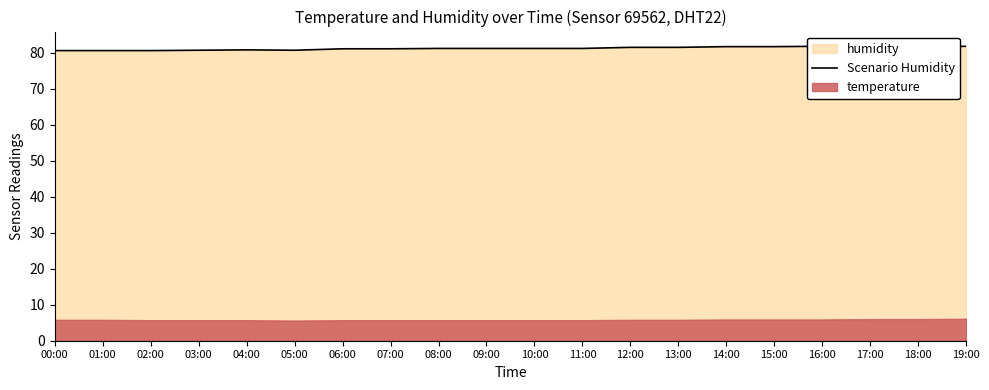

Which label corresponds to the smallest value in the chart?

00:00